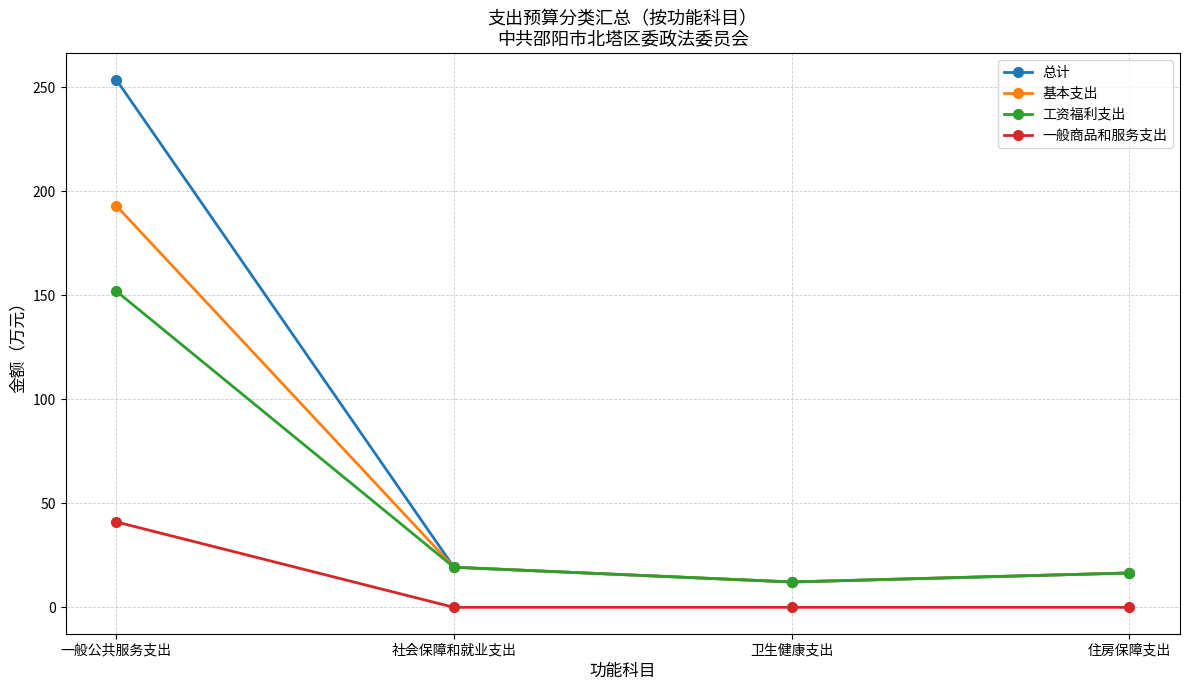

How many lines are shown in the chart?

4